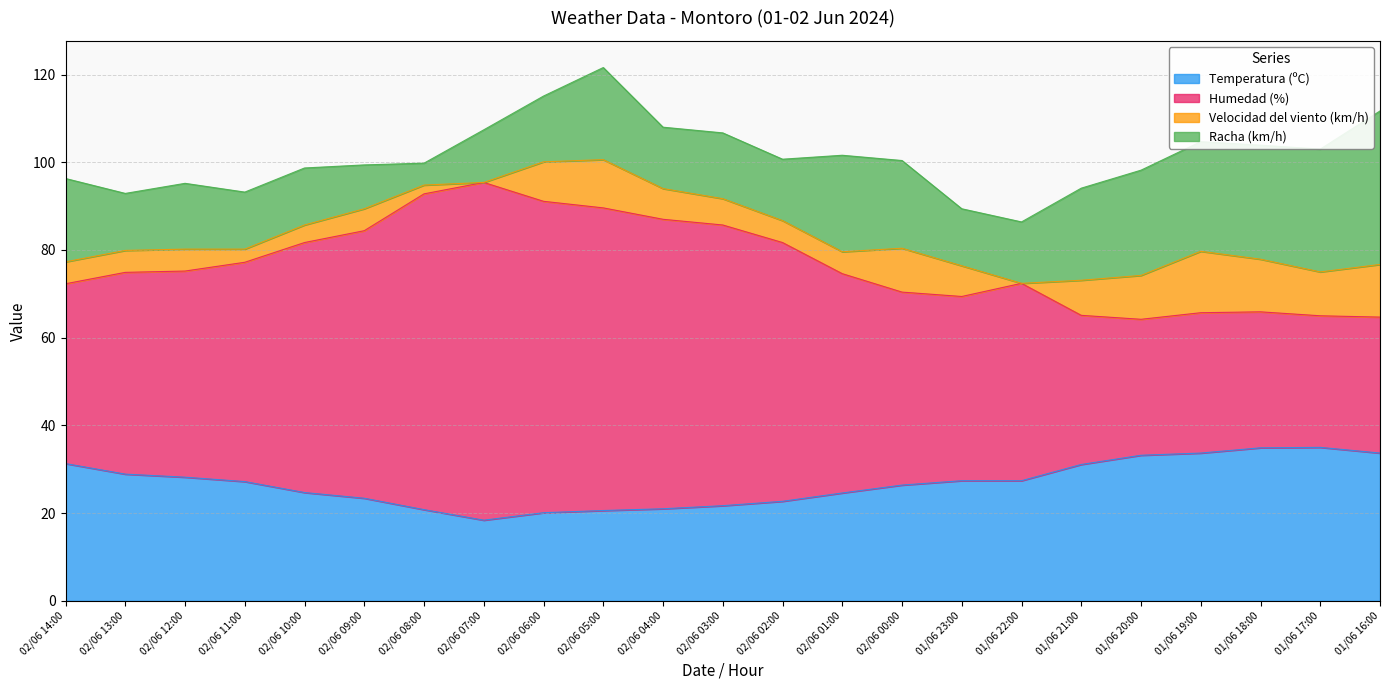

Rank the categories by Temperatura (ºC) value from lowest to highest.

02/06 07:00, 02/06 06:00, 02/06 05:00, 02/06 08:00, 02/06 04:00, 02/06 03:00, 02/06 02:00, 02/06 09:00, 02/06 01:00, 02/06 10:00, 02/06 00:00, 02/06 11:00, 01/06 23:00, 01/06 22:00, 02/06 12:00, 02/06 13:00, 01/06 21:00, 02/06 14:00, 01/06 20:00, 01/06 19:00, 01/06 16:00, 01/06 18:00, 01/06 17:00